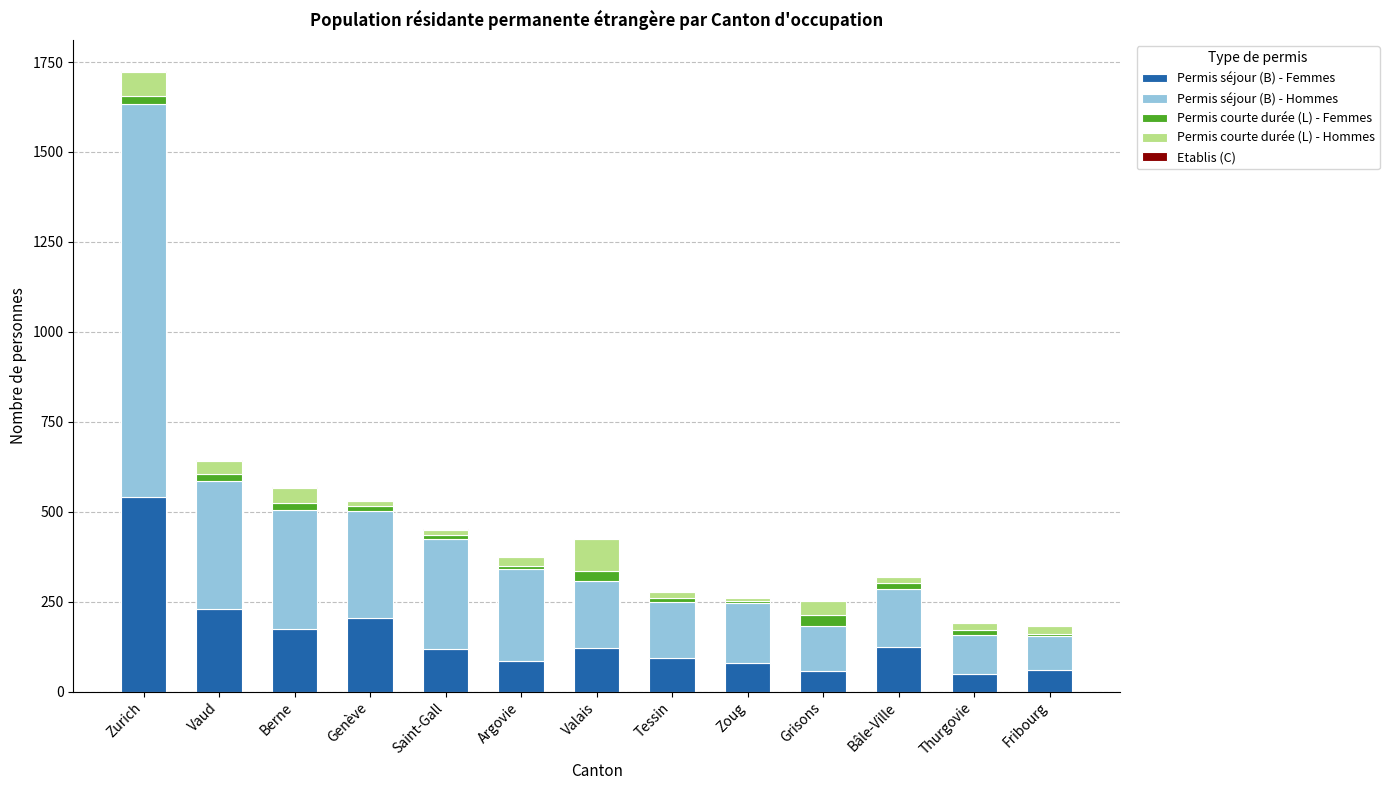

Is it true that Permis séjour (B) - Femmes equals 119 at Saint-Gall?

True